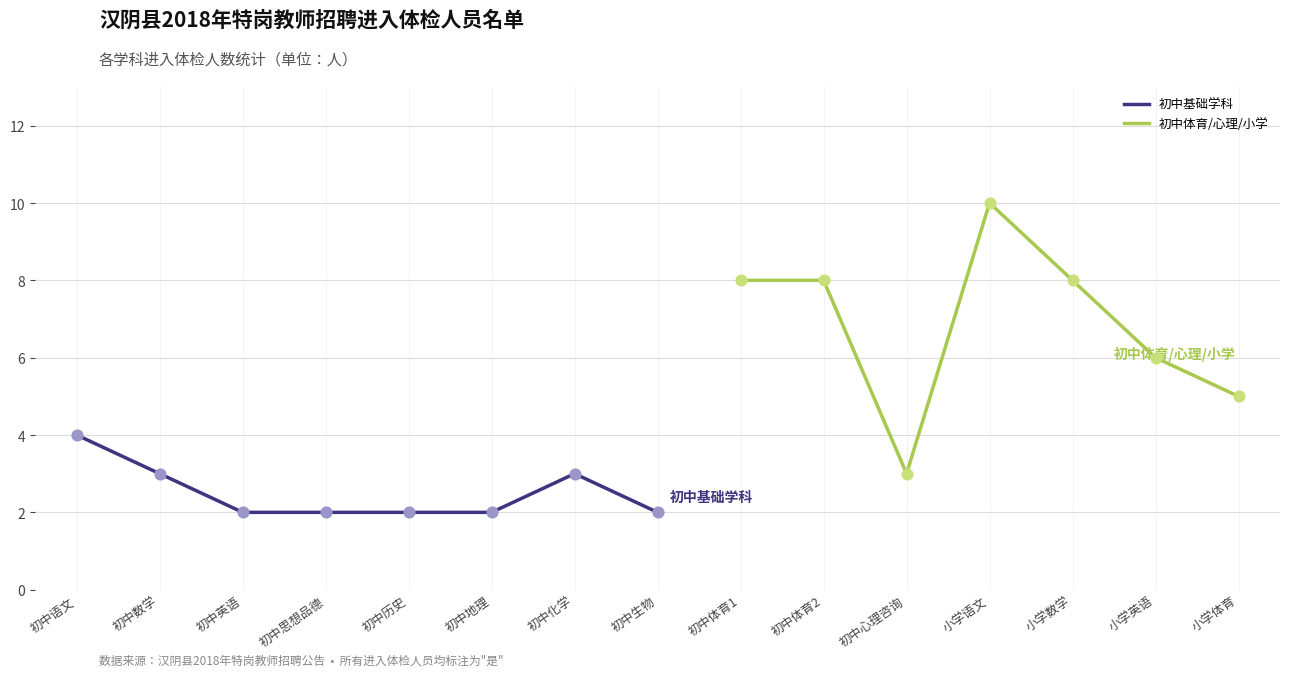

What value does the 初中基础学科 series have at 初中语文?

4